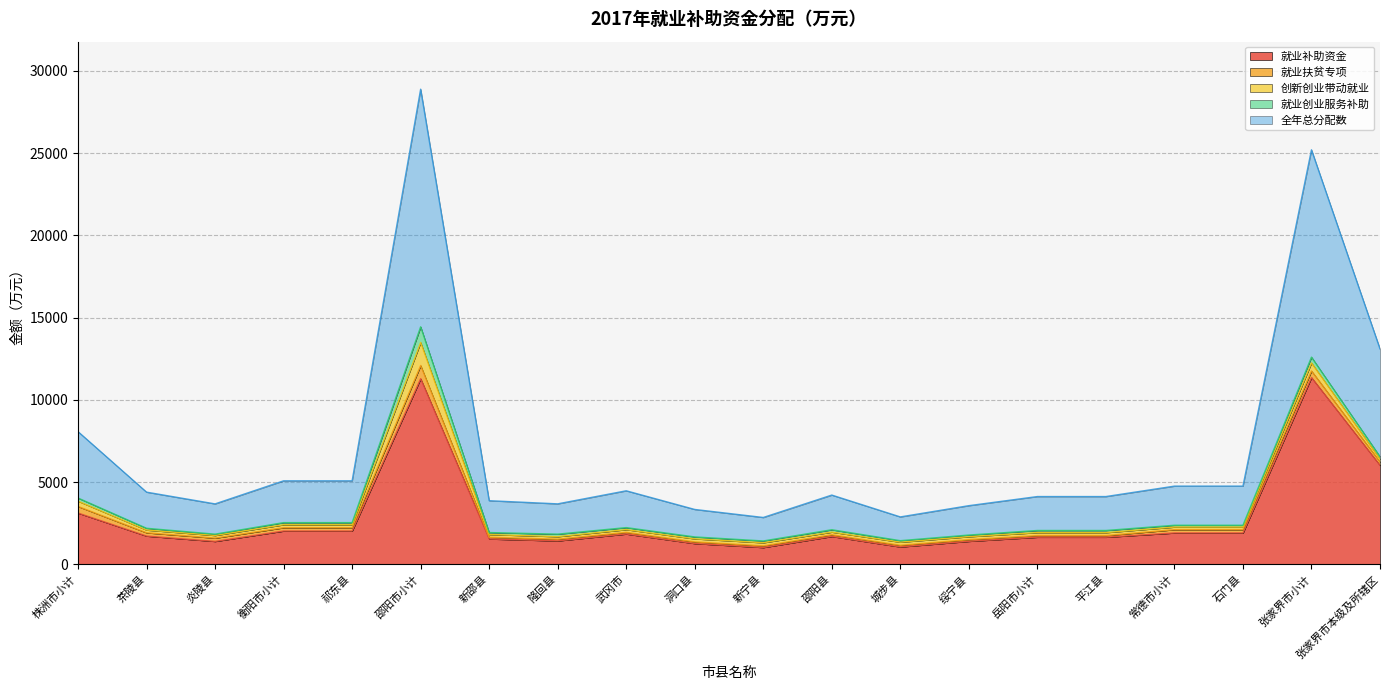

What is the total value across all series at 石门县?

4758